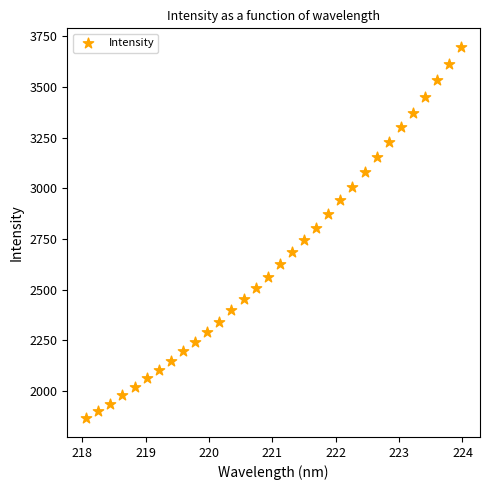

What is the range of X values (max minus min)?

5.9